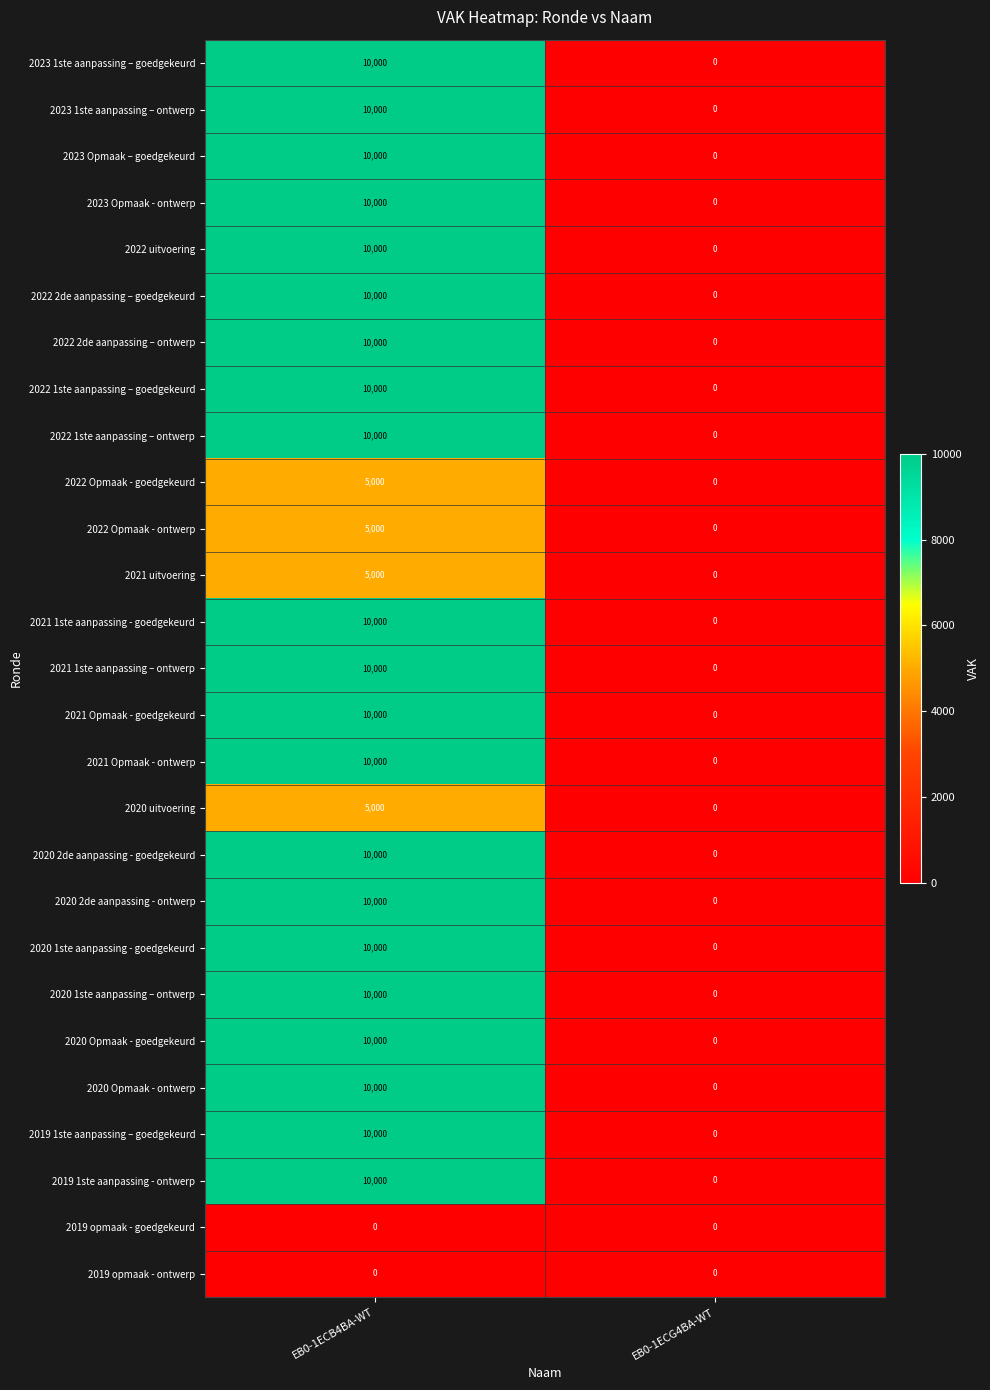

List the labels in order of 2021 Opmaak - goedgekeurd value, largest first.

EB0-1ECB4BA-WT, EB0-1ECG4BA-WT